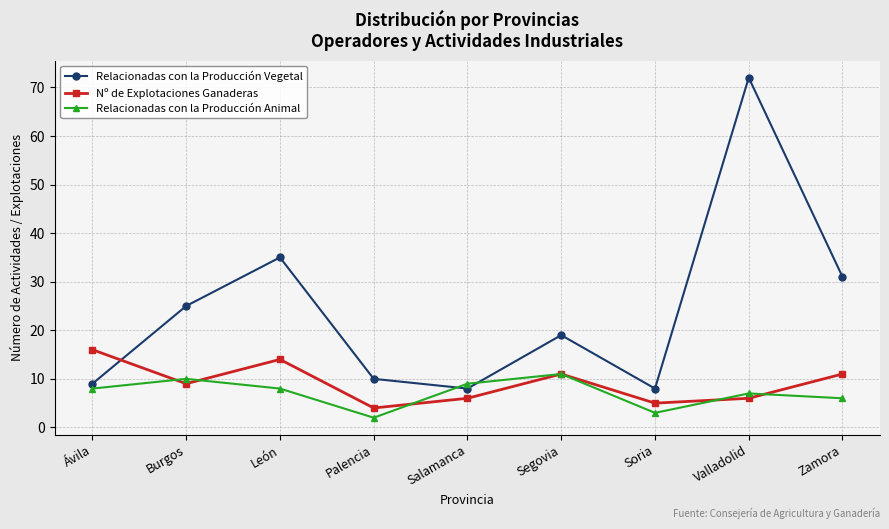

How many values in the Relacionadas con la Producción Vegetal series are below 19?

4